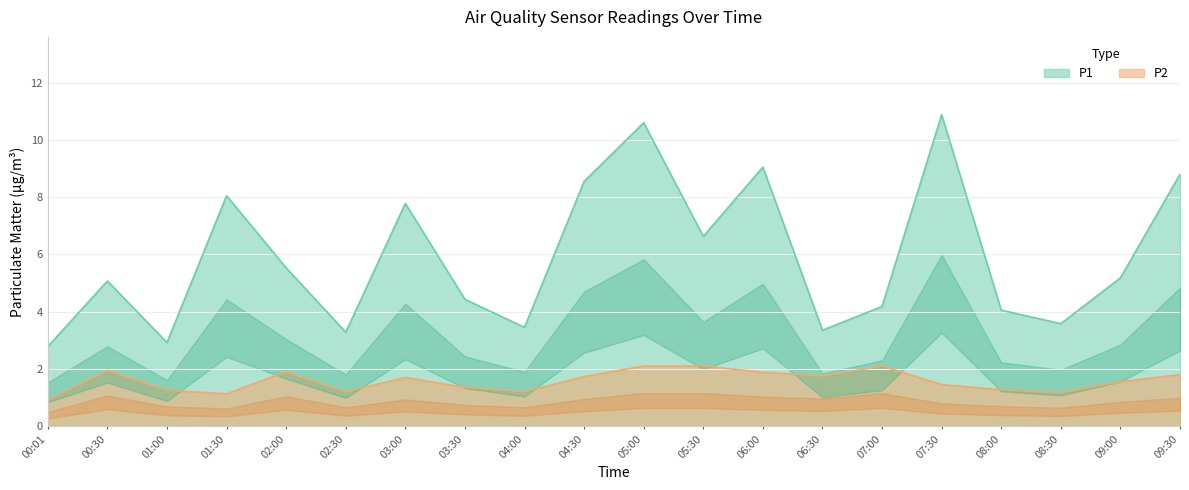

What is the sum of all P2 values?

31.5